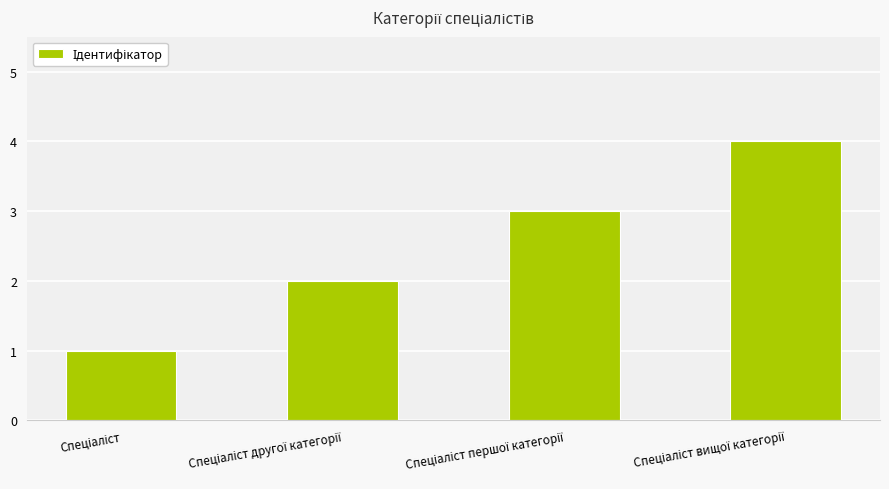

What is the sum of all values?

10